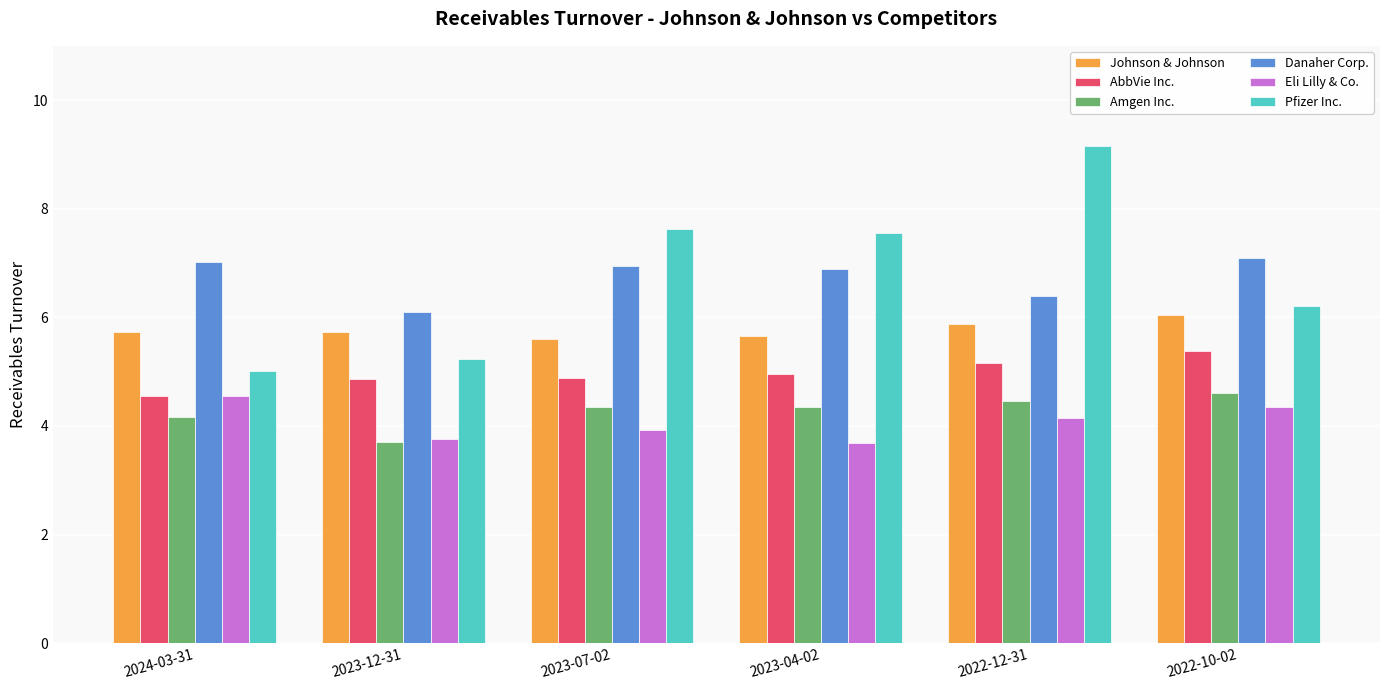

What is the average value of the Johnson & Johnson series?

5.8